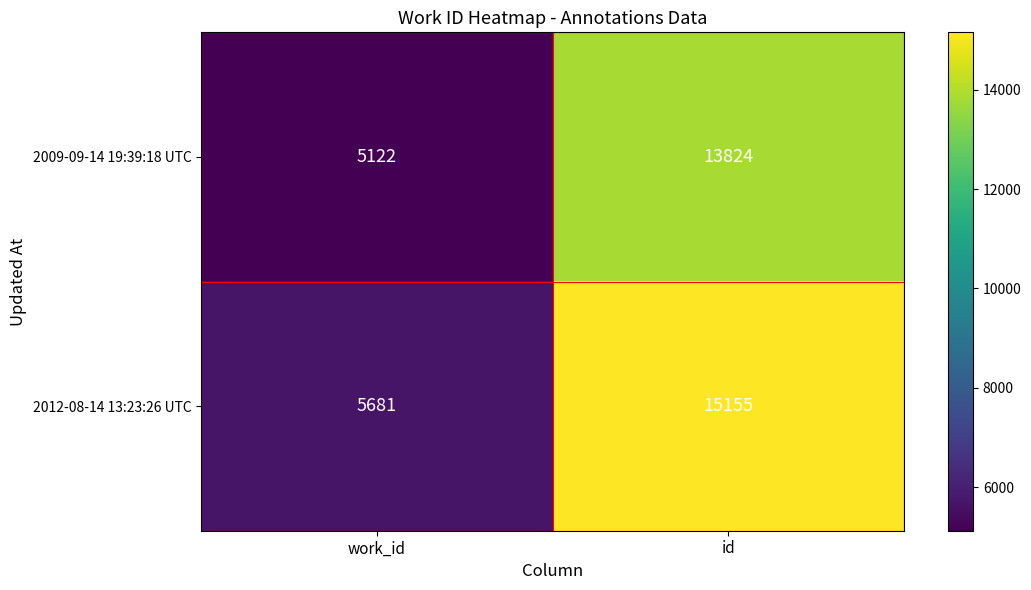

List the series in order of their peak value, highest first.

2012-08-14 13:23:26 UTC, 2009-09-14 19:39:18 UTC